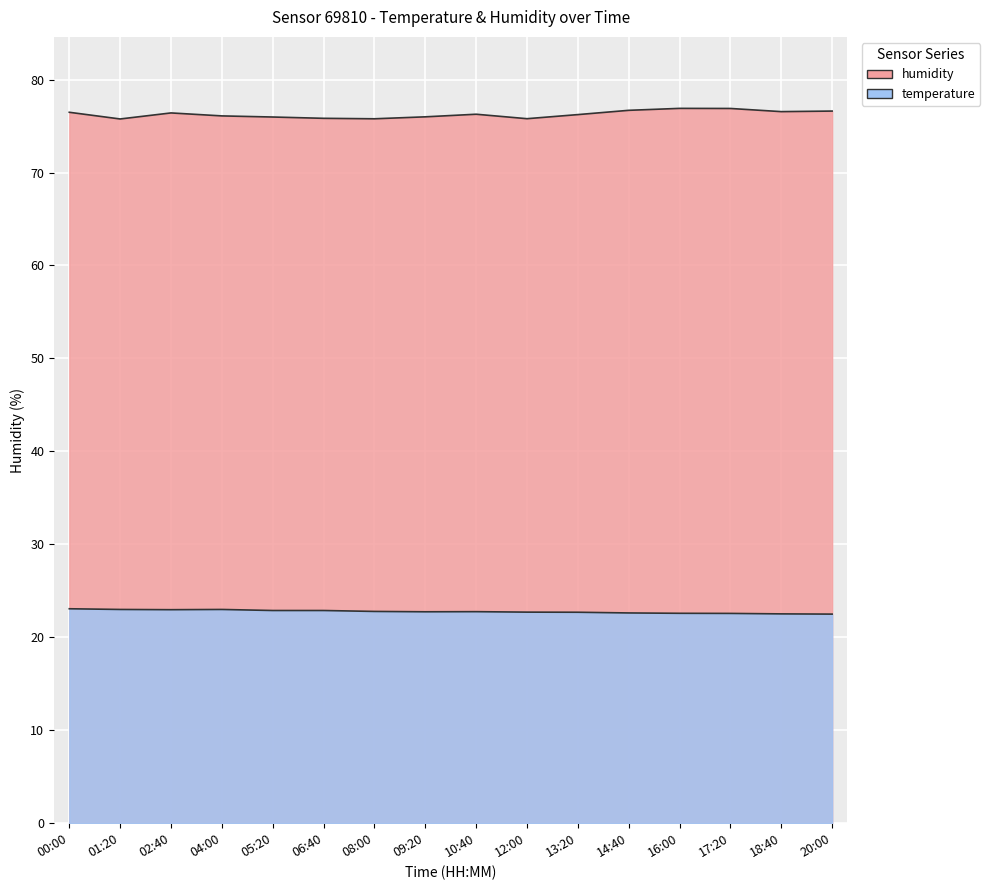

What is the sum of all temperature values?

364.3